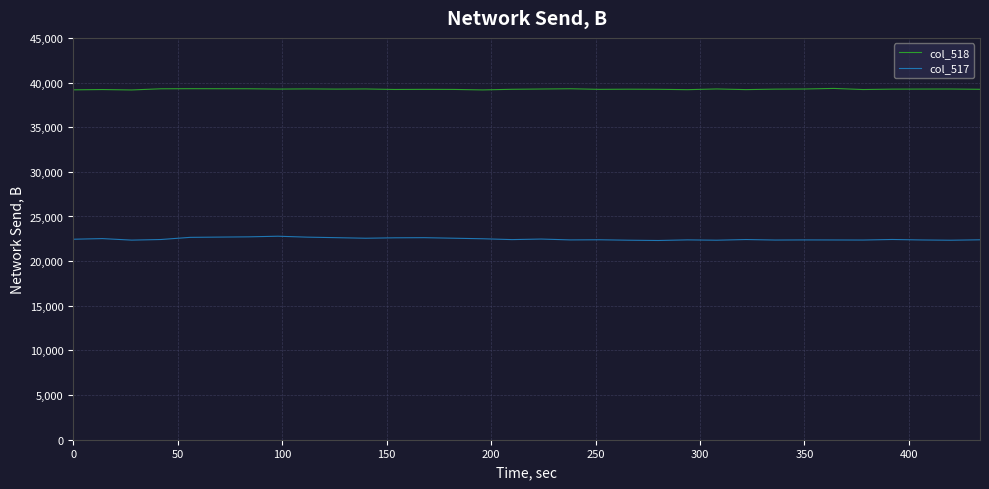

Which series has the largest total across all categories?

col_518